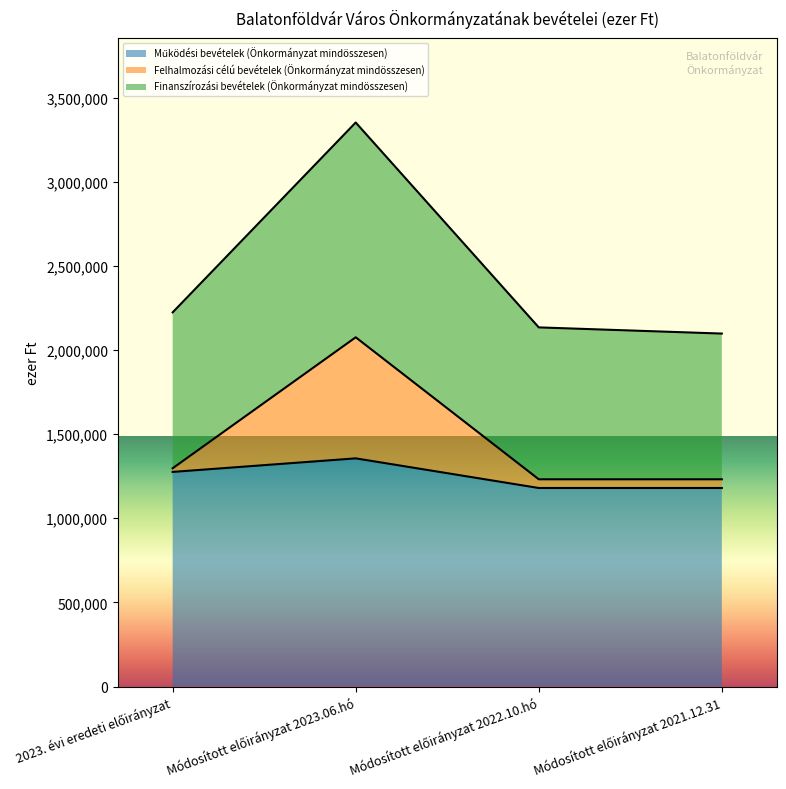

True or false: Felhalmozási célú bevételek (Önkormányzat mindösszesen) and Finanszírozási bevételek (Önkormányzat mindösszesen) intersect in this chart.

False